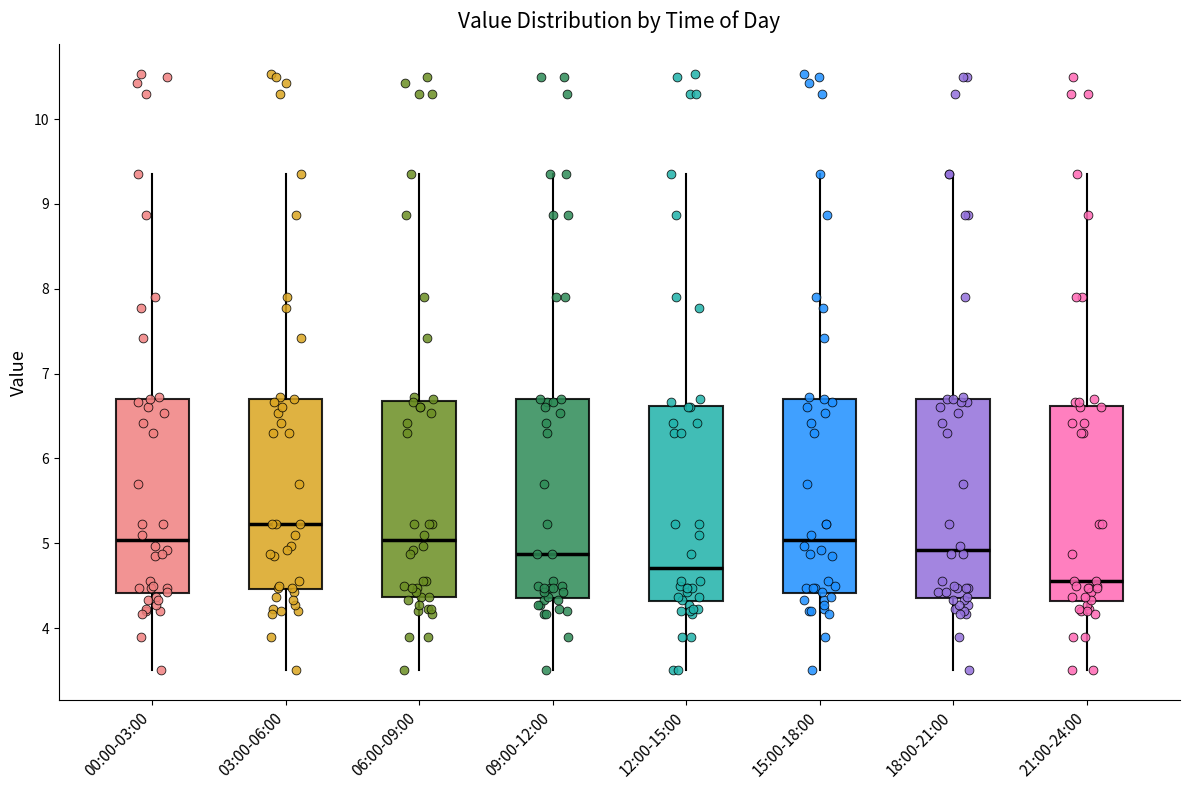

Which box's median line is the highest?

03:00-06:00